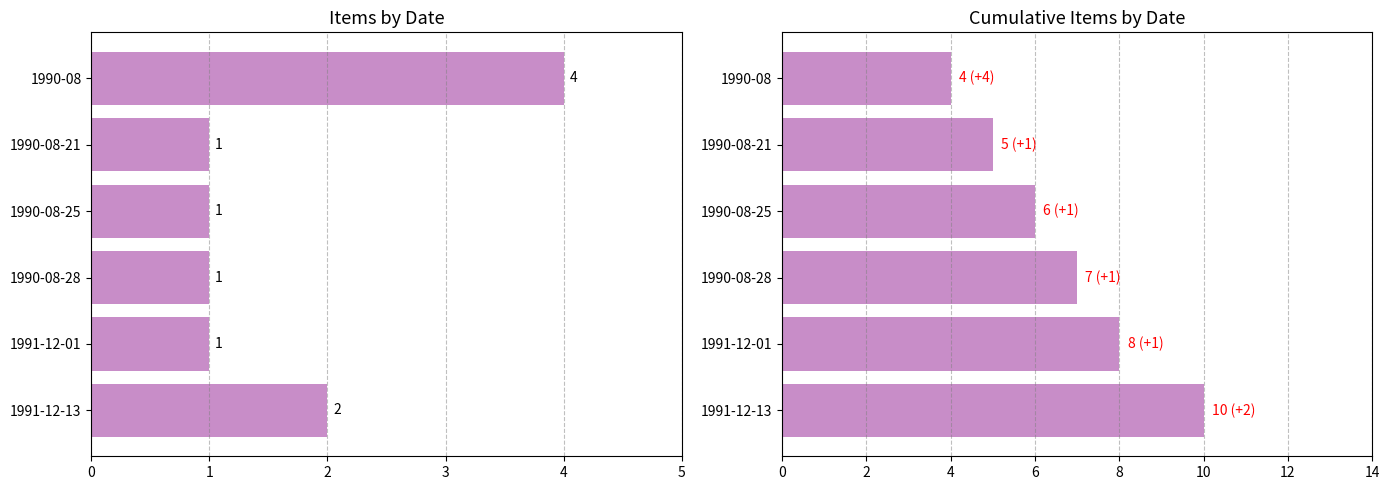

The value of Item Count at 1991-12-13 is 2. True or false?

True